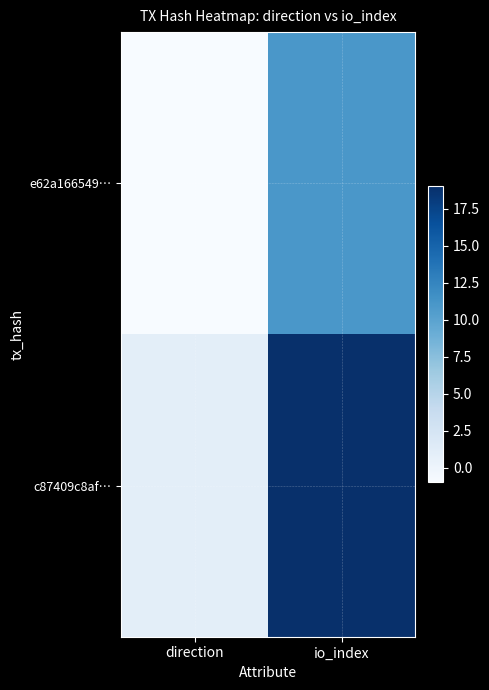

Which label corresponds to the smallest value in the chart?

direction